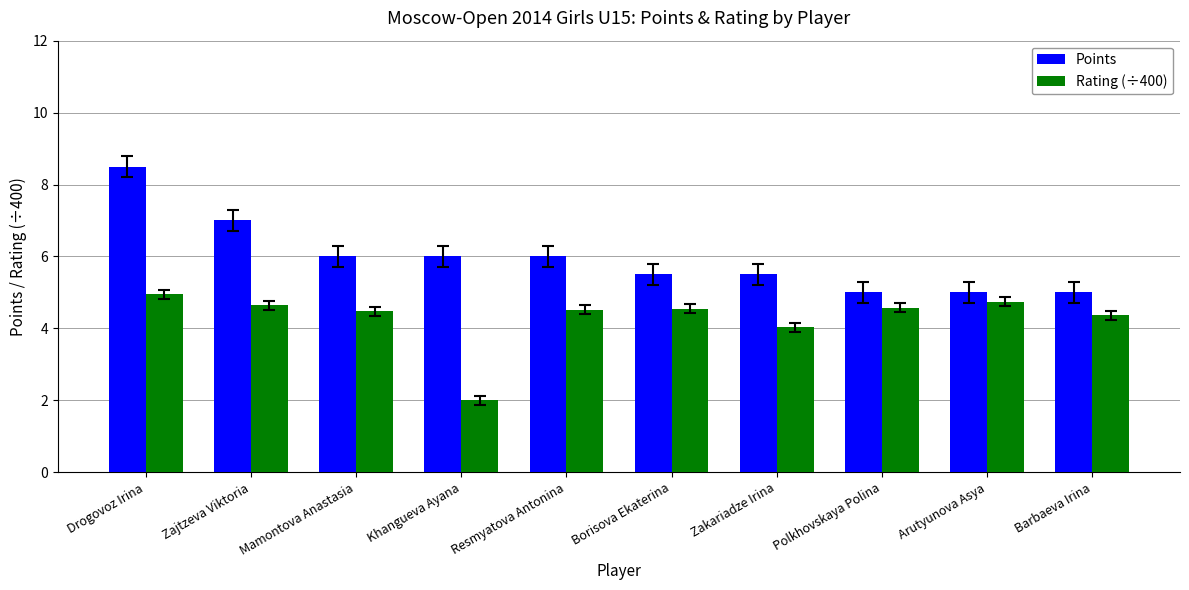

Rank the series at Resmyatova Antonina from lowest to highest value.

Rating (÷400), Points